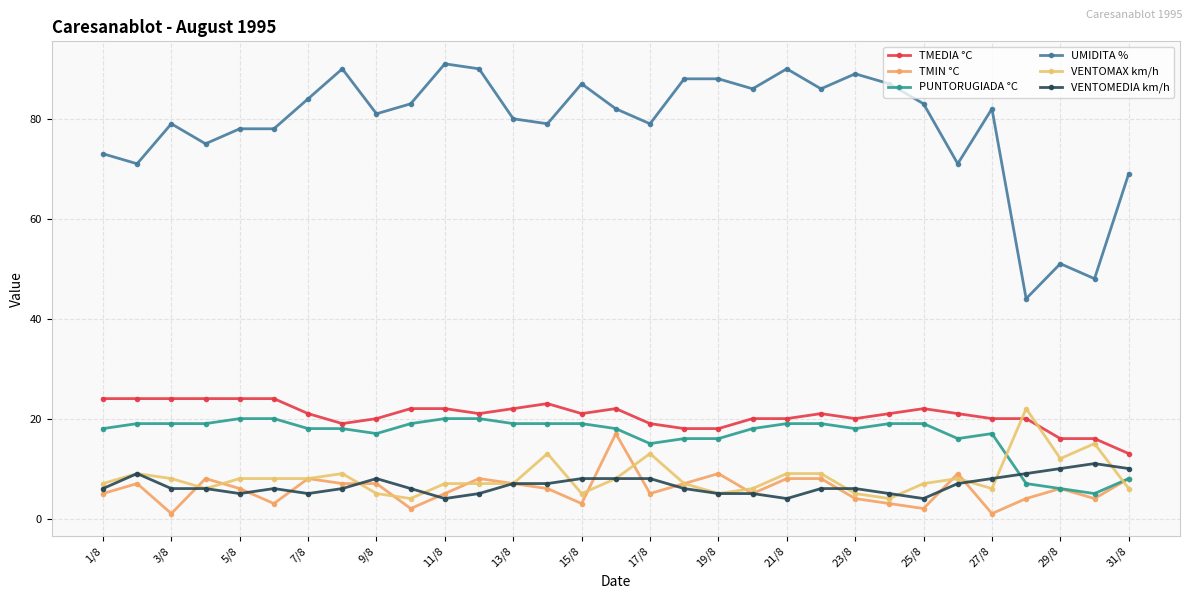

Reading left to right, list all the values displayed in this chart.

TMEDIA °C: 24	24	24	24	24	24	21	19	20	22	22	21	22	23	21	22	19	18	18	20	20	21	20	21	22	21	20	20	16	16	13
TMIN °C: 5	7	1	8	6	3	8	7	7	2	5	8	7	6	3	17	5	7	9	5	8	8	4	3	2	9	1	4	6	4	8
PUNTORUGIADA °C: 18	19	19	19	20	20	18	18	17	19	20	20	19	19	19	18	15	16	16	18	19	19	18	19	19	16	17	7	6	5	8
UMIDITA %: 73	71	79	75	78	78	84	90	81	83	91	90	80	79	87	82	79	88	88	86	90	86	89	87	83	71	82	44	51	48	69
VENTOMAX km/h: 7	9	8	6	8	8	8	9	5	4	7	7	7	13	5	8	13	7	5	6	9	9	5	4	7	8	6	22	12	15	6
VENTOMEDIA km/h: 6	9	6	6	5	6	5	6	8	6	4	5	7	7	8	8	8	6	5	5	4	6	6	5	4	7	8	9	10	11	10